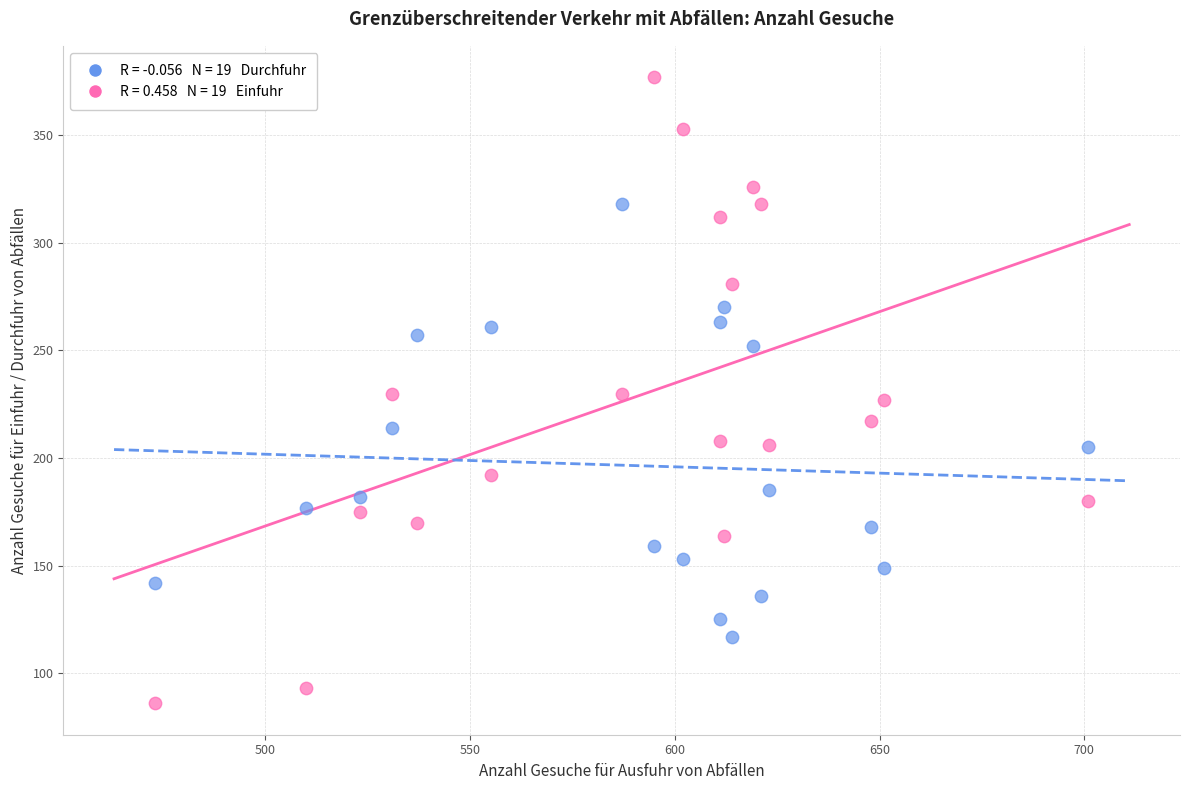

Across all data points, what is the range of X values (max minus min)?

228